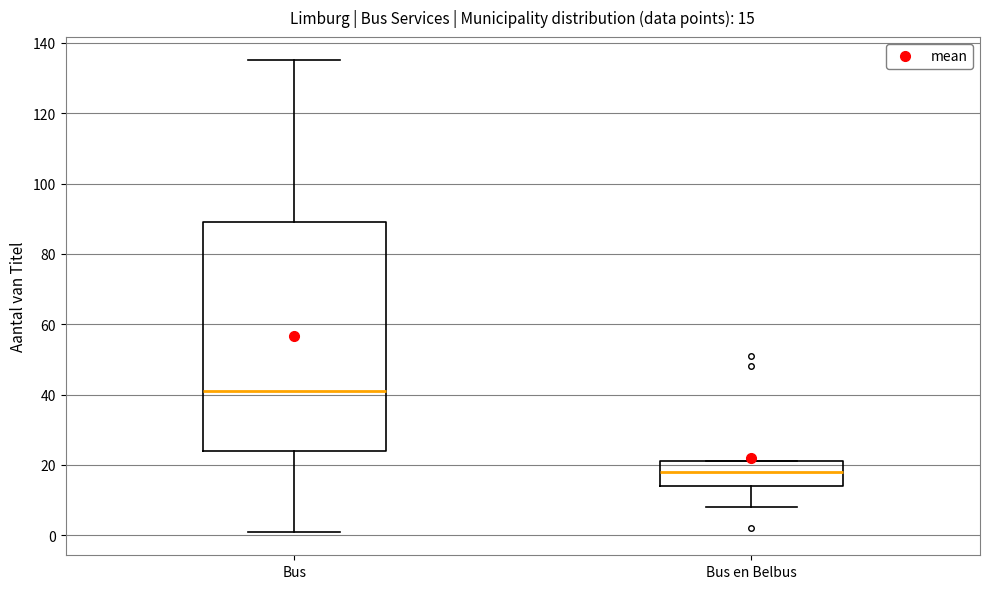

Comparing the boxes themselves (not the whiskers), which one is the tallest?

Bus